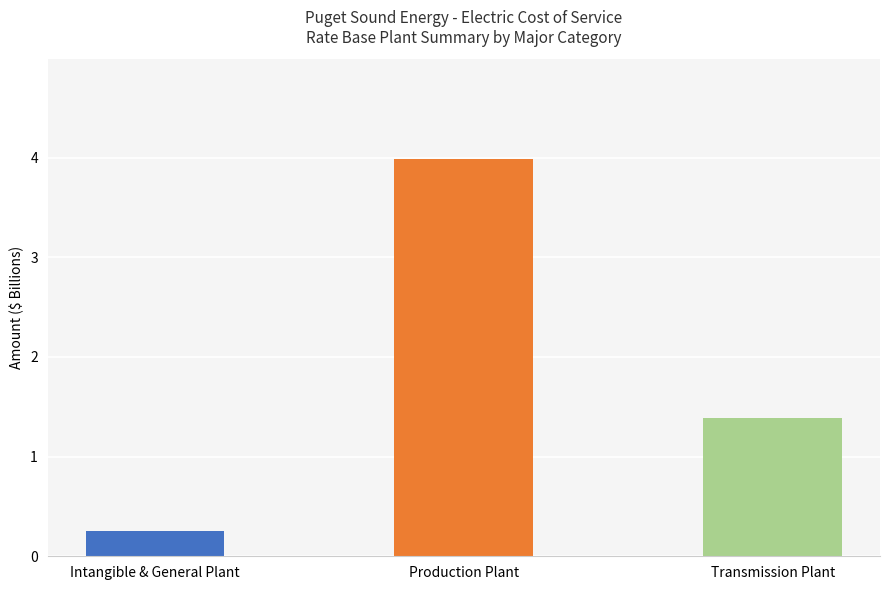

What is the sum of all values?

5.6